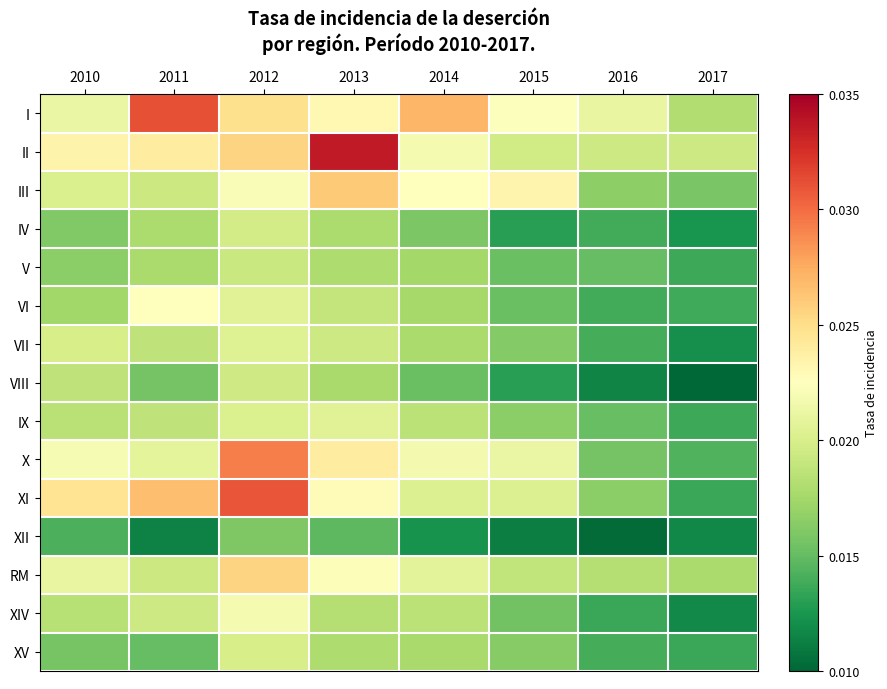

Which category has the lowest value across all series?

2017